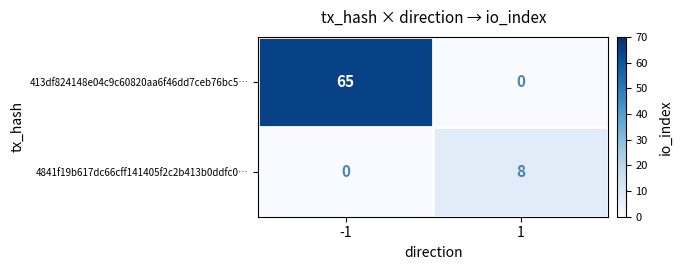

Reading right to left, extract all data points from this chart.

413df824148e04c9c60820aa6f46dd7ceb76bc5…: 1=0	-1=65
4841f19b617dc66cff141405f2c2b413b0ddfc0…: 1=8	-1=0